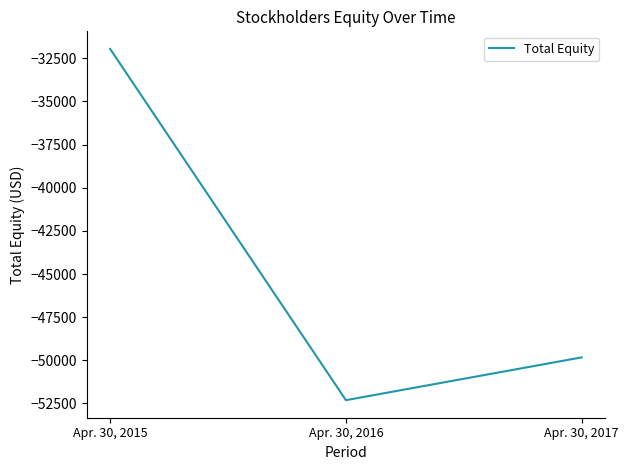

Is it true that the value at Apr. 30, 2016 is -52308?

True